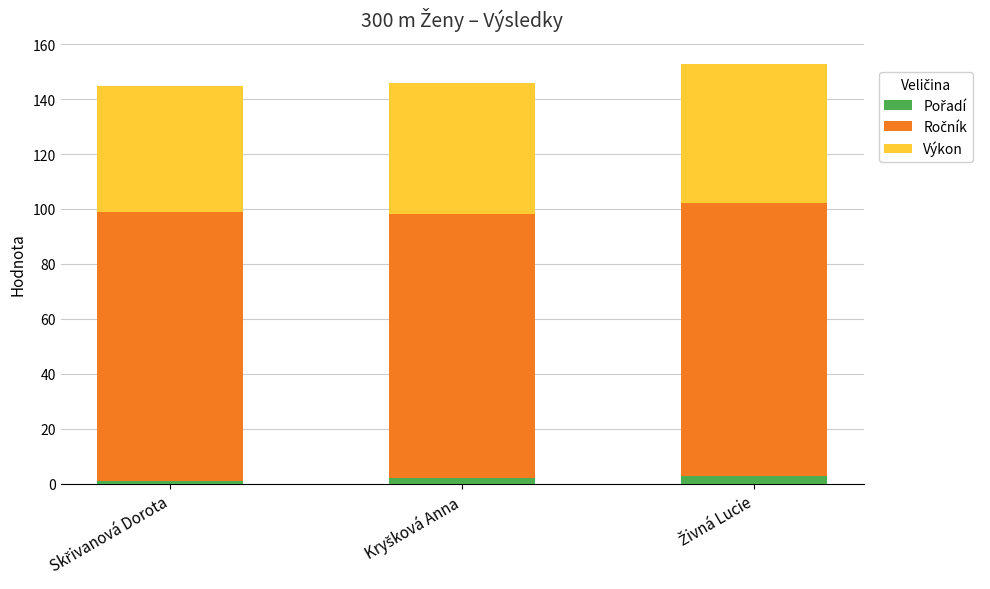

Is it true that Ročník equals 51.1 at Skřivanová Dorota?

False